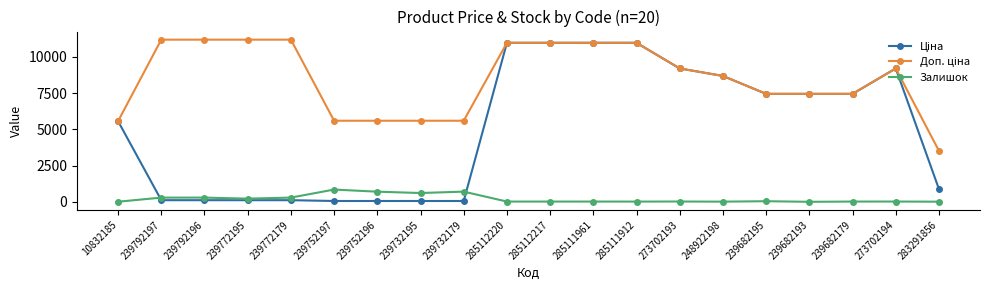

Does the chart display data point markers on the line(s)?

Yes